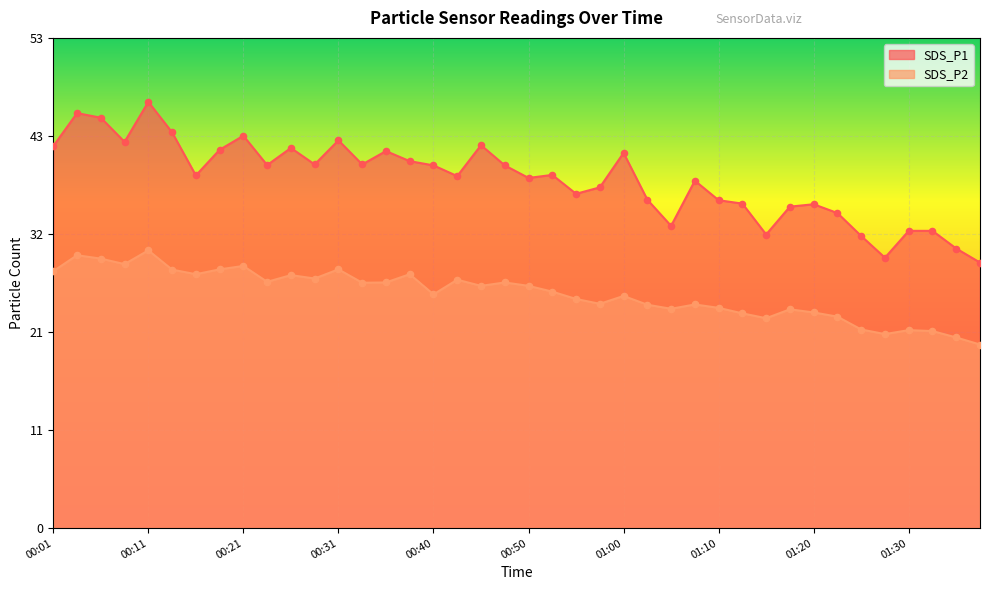

At which category is the sum across all series the highest?

00:11